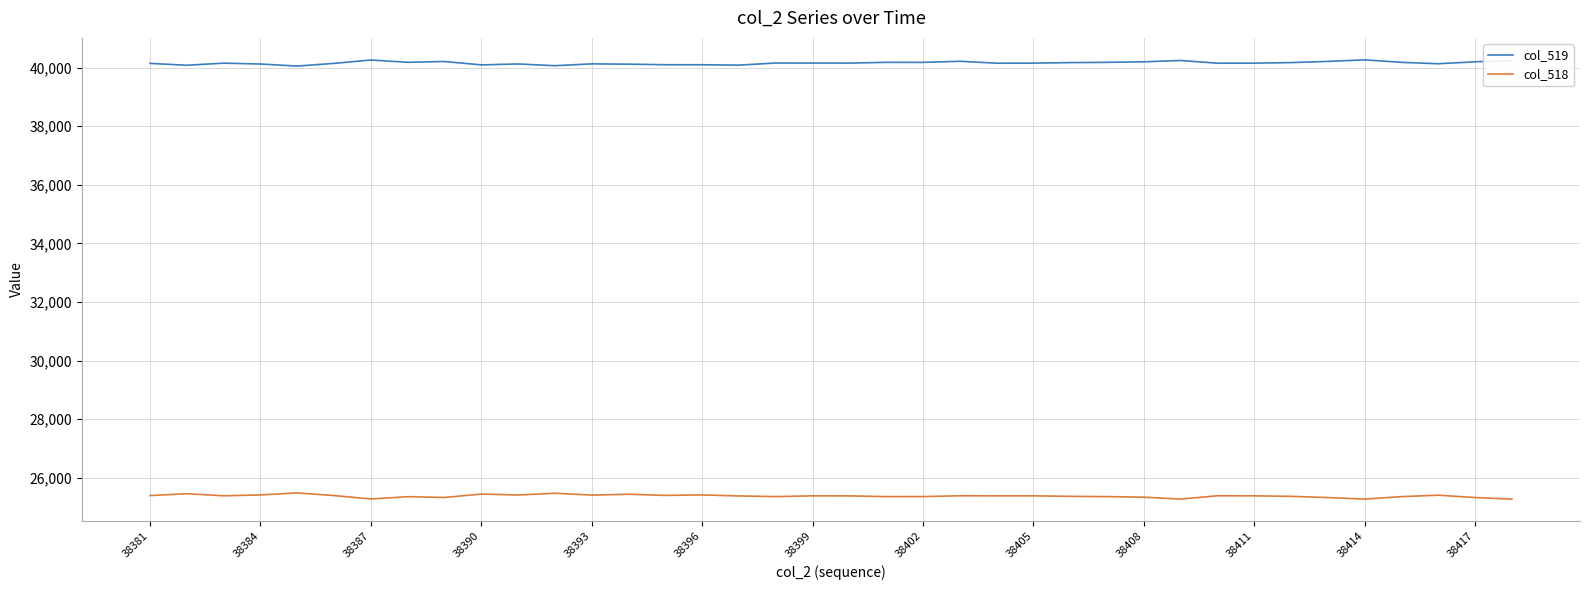

What is the maximum value for col_518?

25483